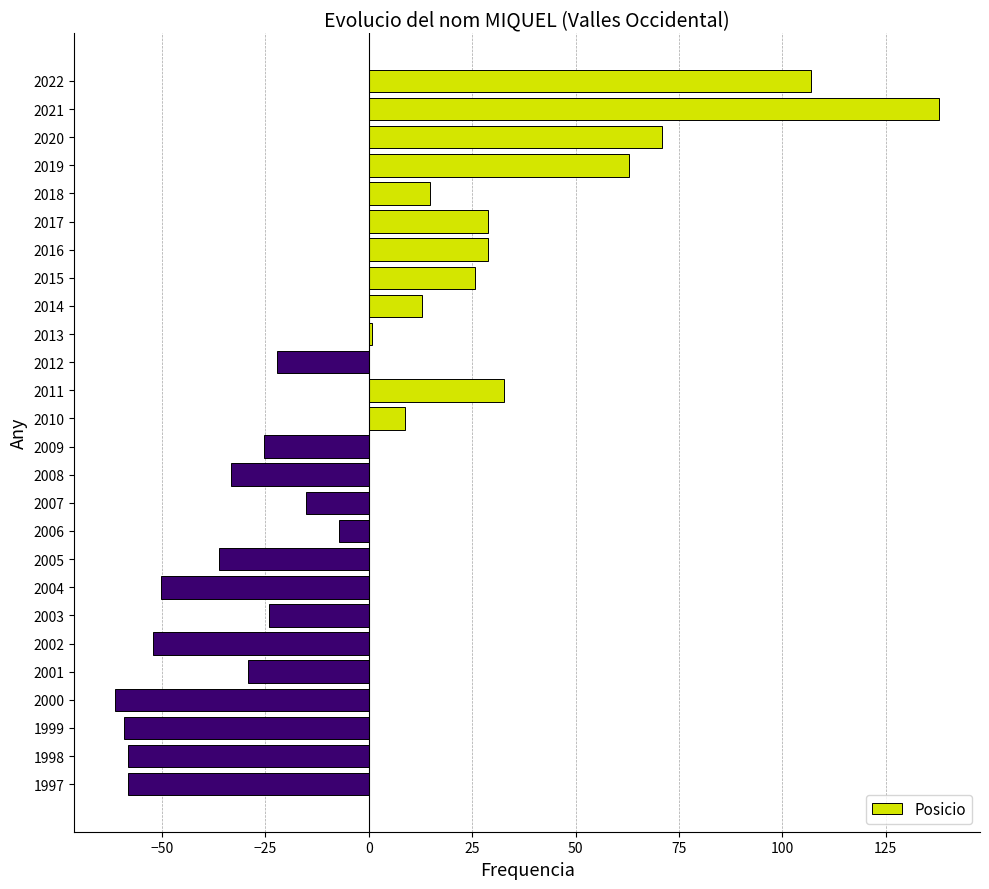

What is the difference between the values at 2006 and 2021?

145.0